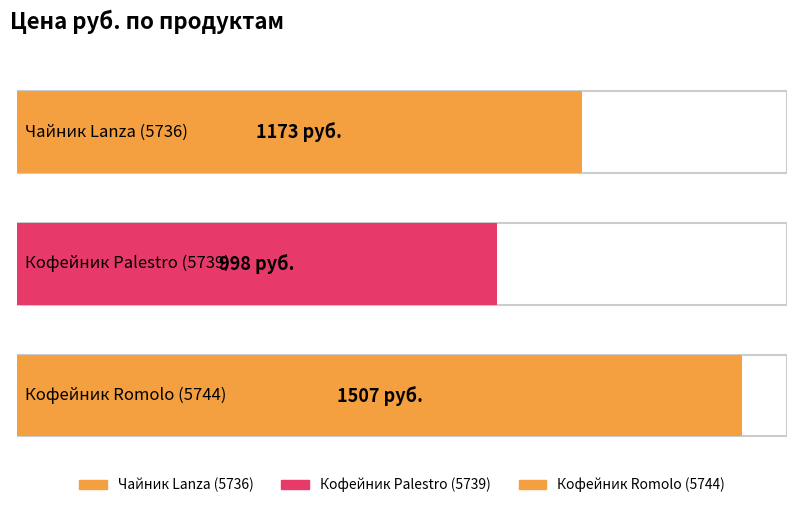

How many values are between 998 and 1507?

3